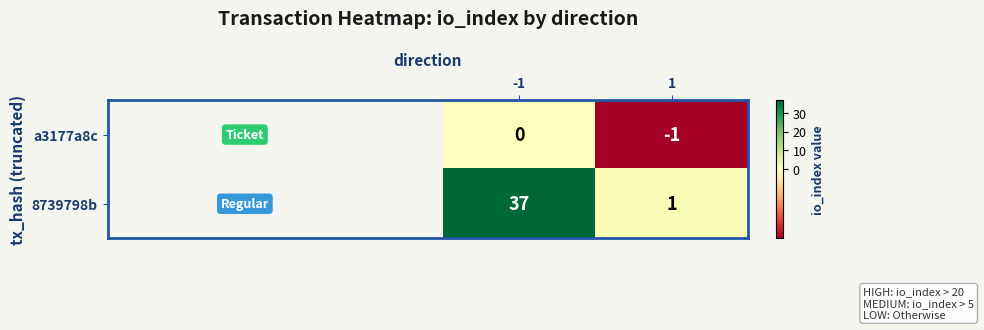

Is the value of 8739798b at 1 greater than the value of a3177a8c at -1?

Yes